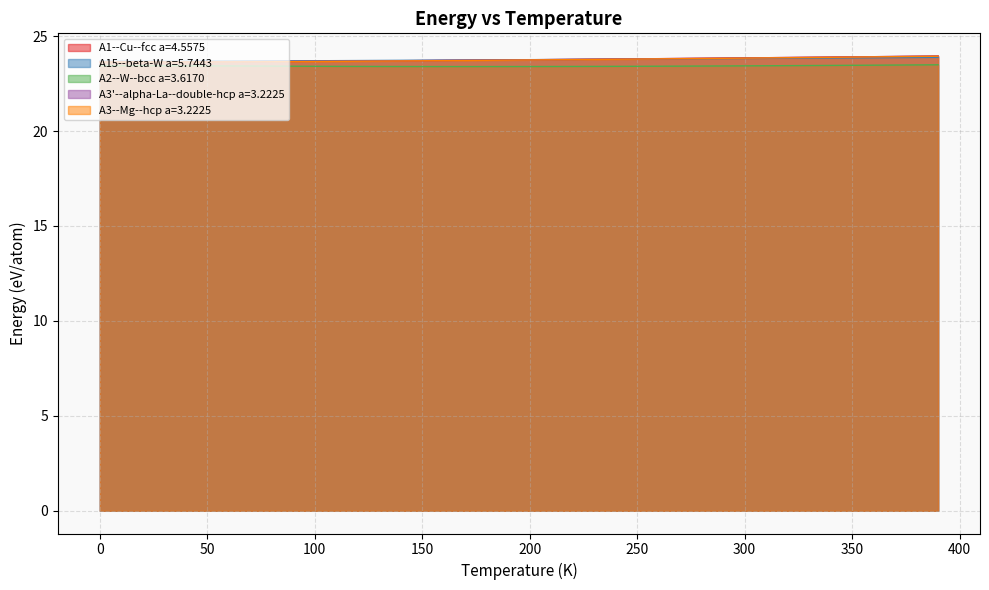

What is the label of the 35th point from the left?

340.0